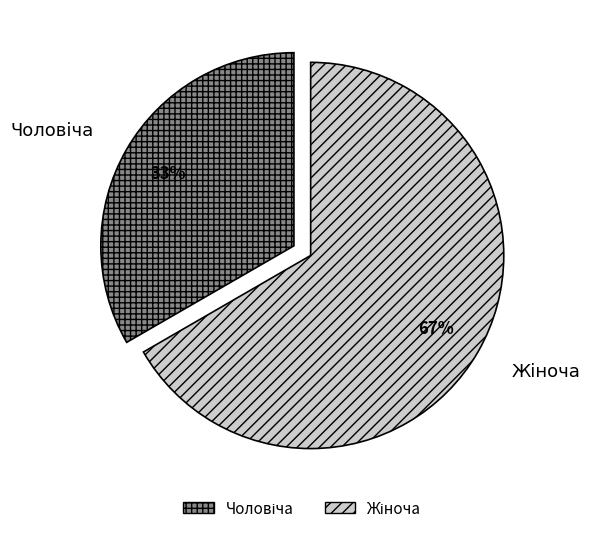

Does any single category account for the majority?

Yes